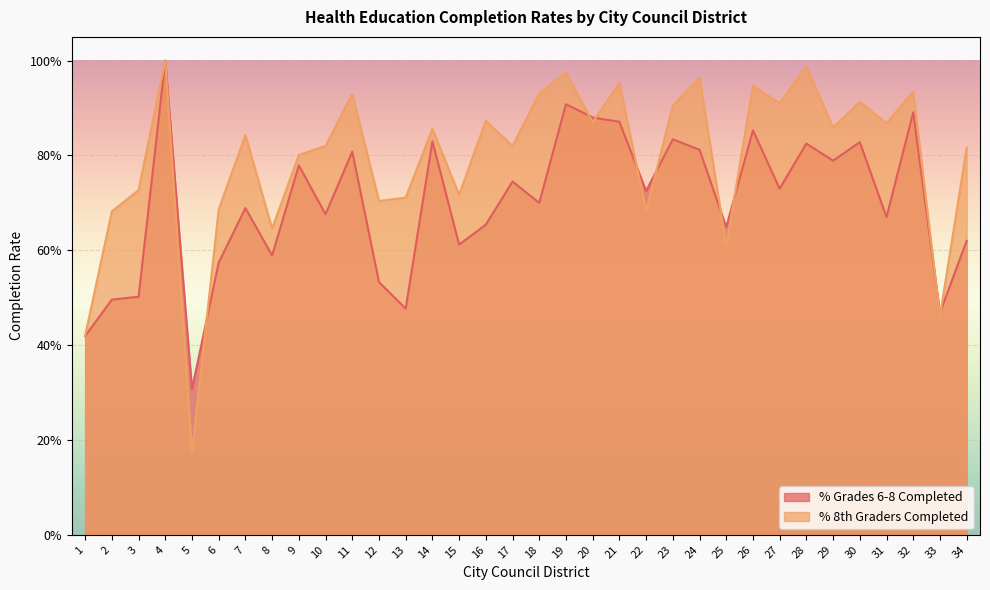

What is the highest value of the % 8th Graders Completed series?

1.0